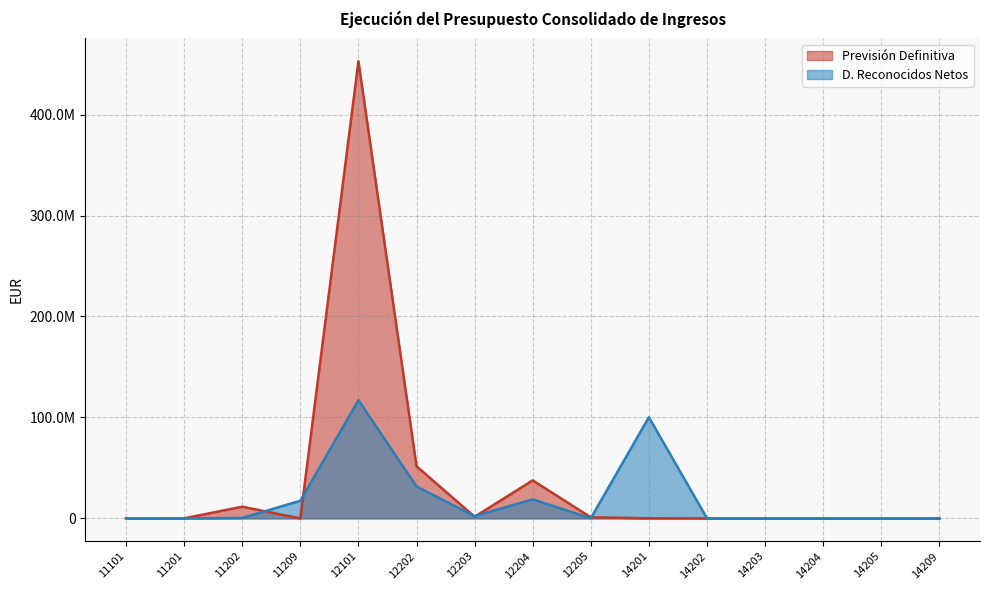

What is the difference between the maximum and second lowest values in the Previsión Definitiva series?

452784143.0